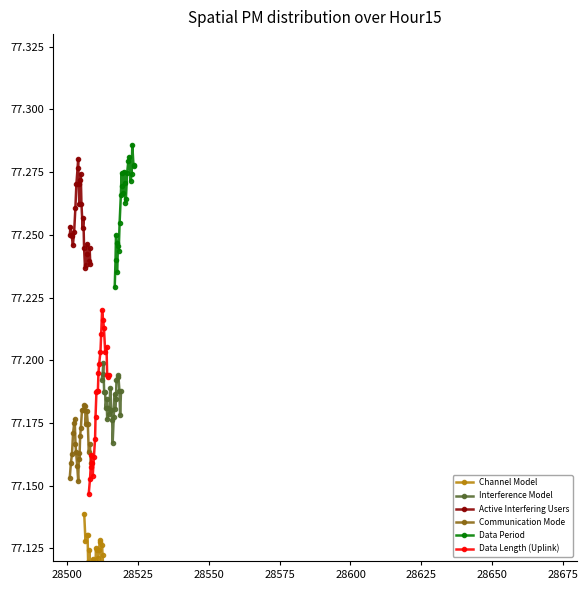

Is the value of Interference Model at 28500 greater than the value of Data Period at 21?

No